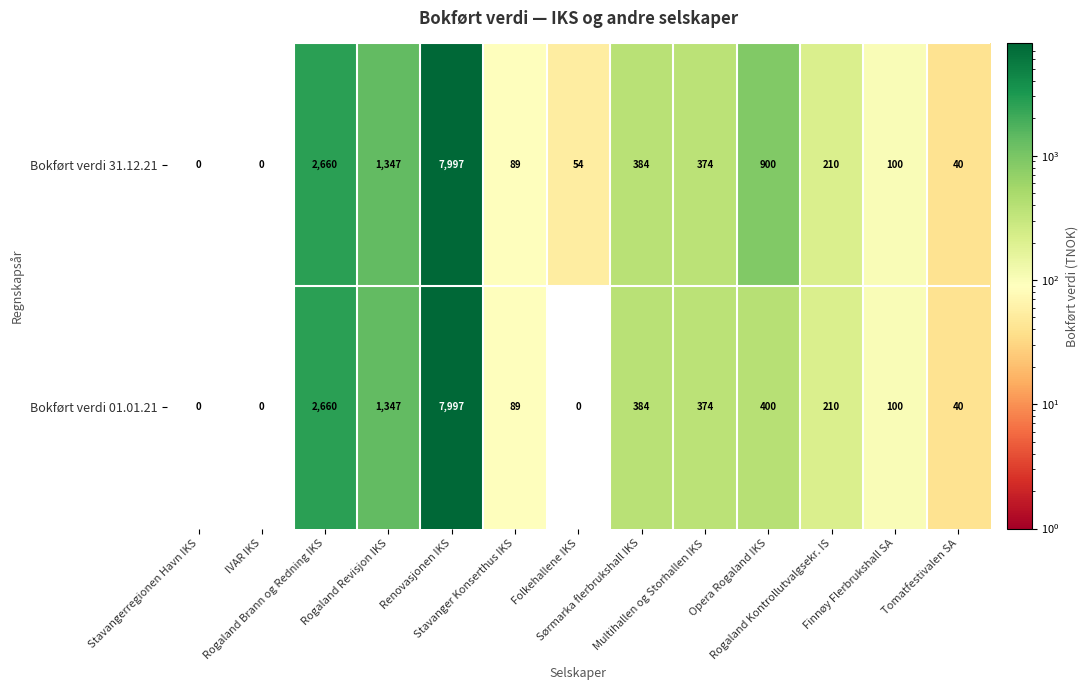

List the series in order of their overall mean, lowest first.

Bokført verdi 01.01.21, Bokført verdi 31.12.21